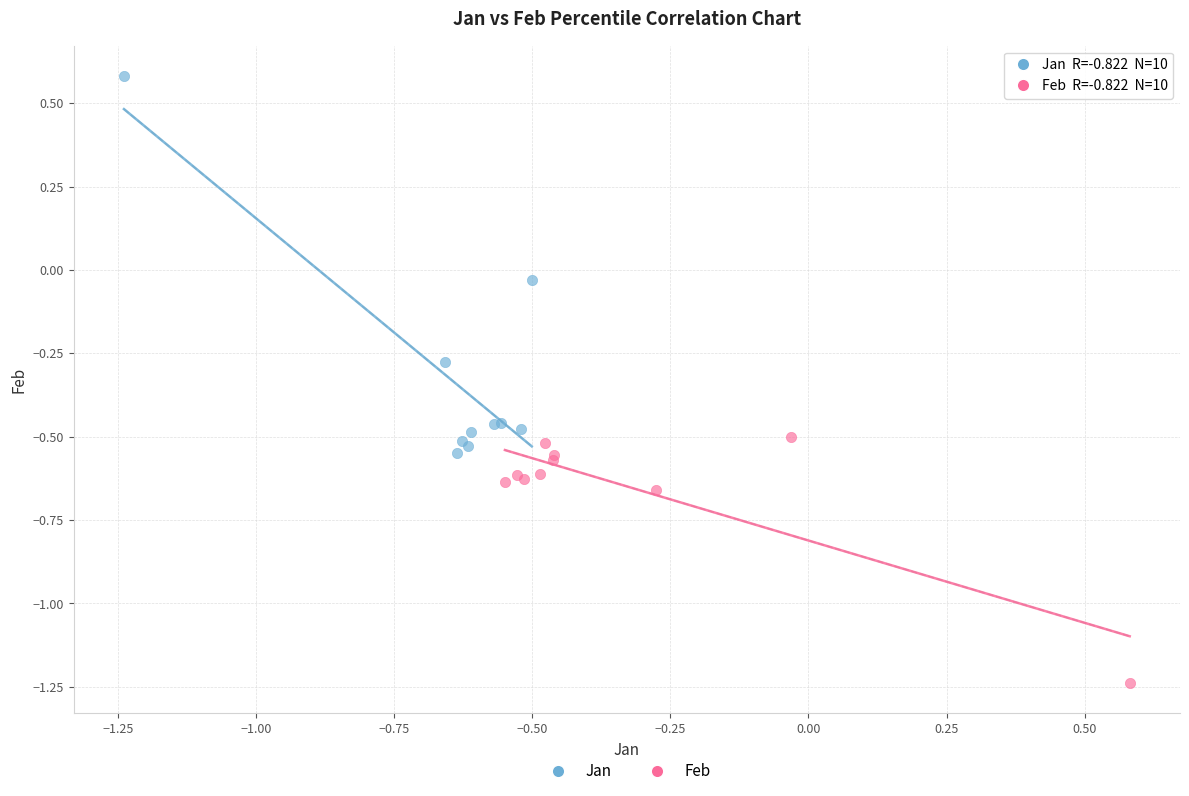

What are all the series names shown in the legend?

Jan, Feb